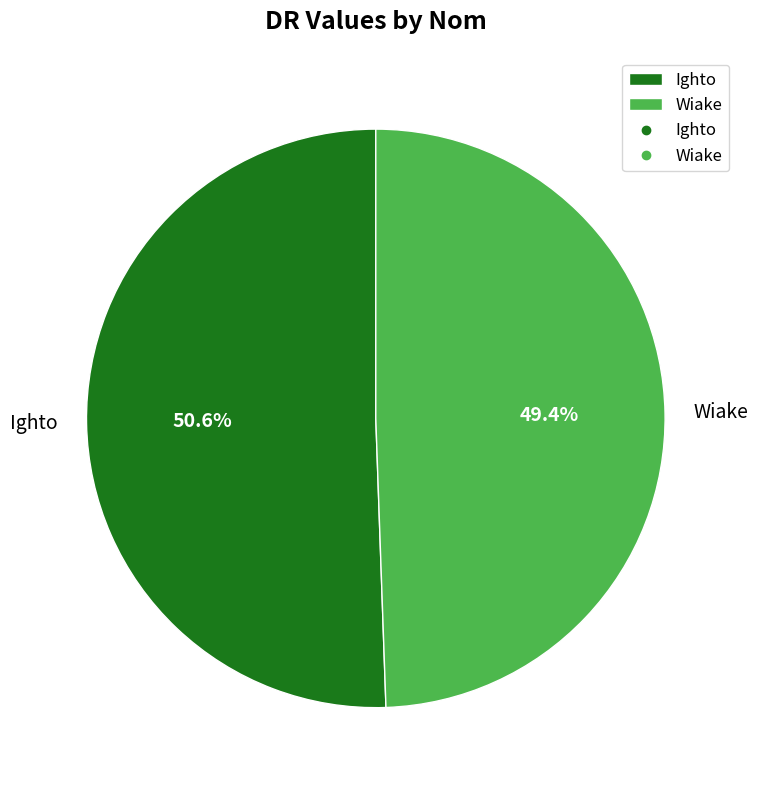

Does Wiake represent more than half of the total?

No